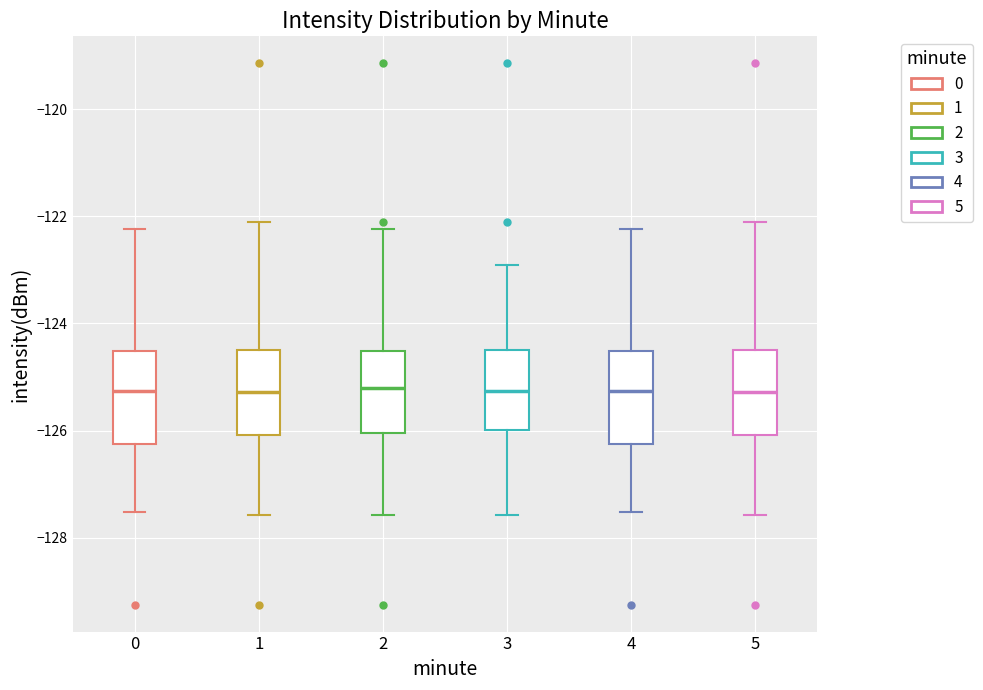

Where does the upper whisker of the box at x = 4 end on the y-axis? The values are not printed on the chart, so give them approximately, as read against the axis.

-122.2